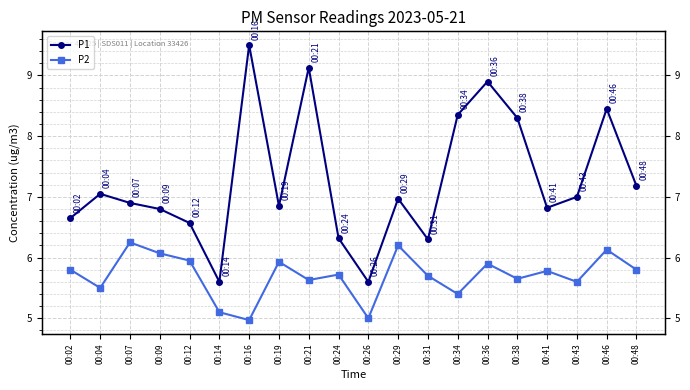

Does the chart display data point markers on the line(s)?

Yes